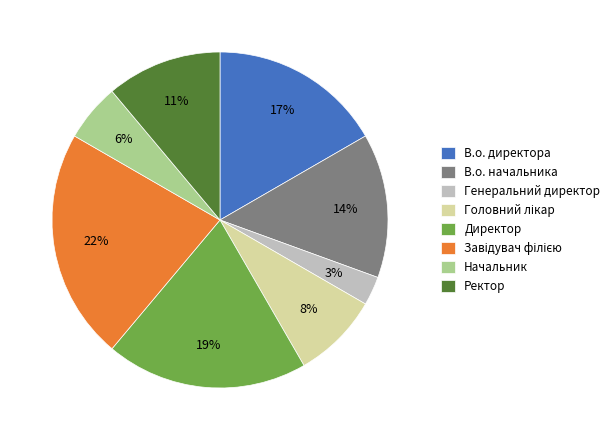

To the nearest percent, what is the combined percentage of Директор and Генеральний директор?

22%